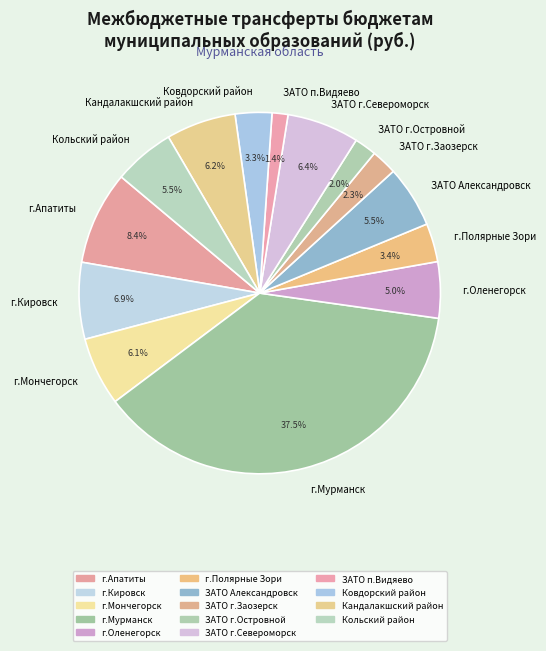

What is the largest slice in the pie chart?

г.Мурманск